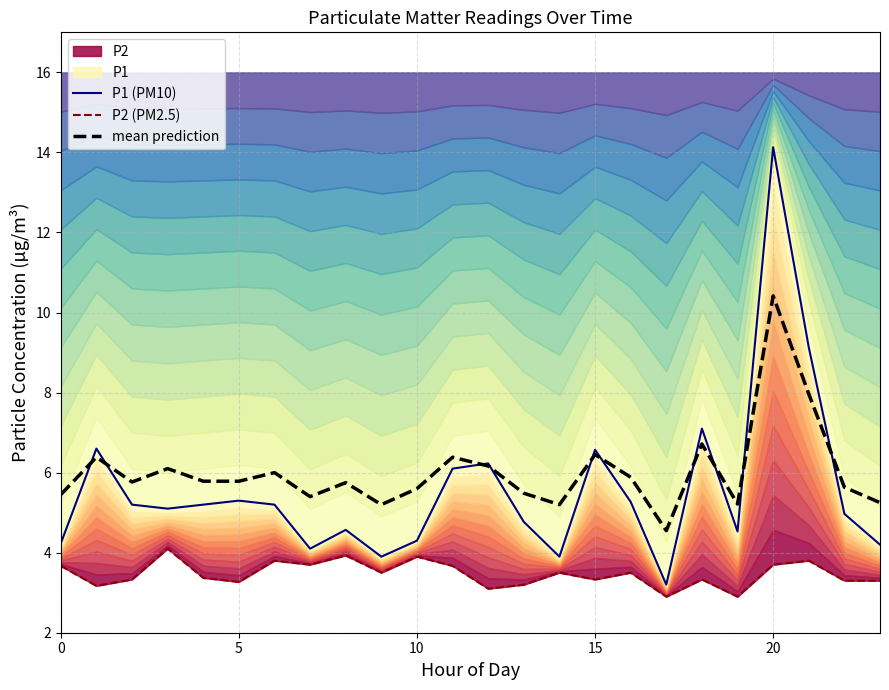

What is the difference between the P2 (PM2.5) values at 11 and 6?

0.1